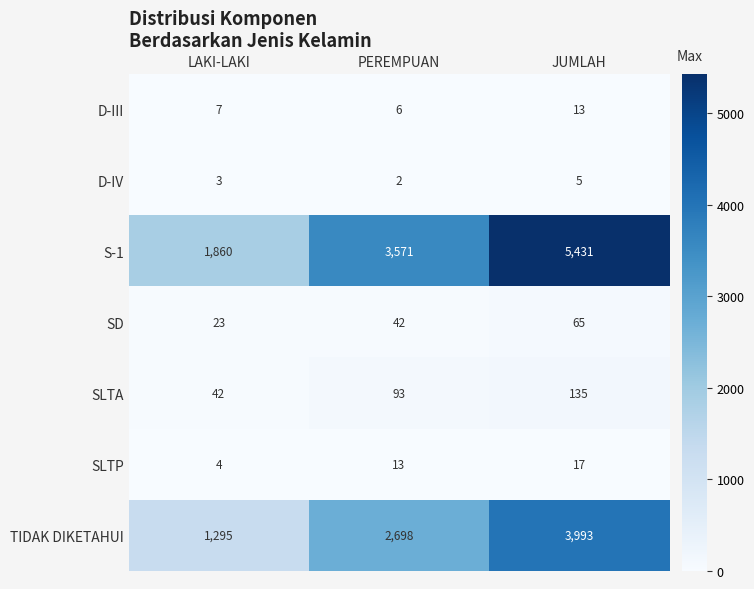

How many series are shown in this chart?

7